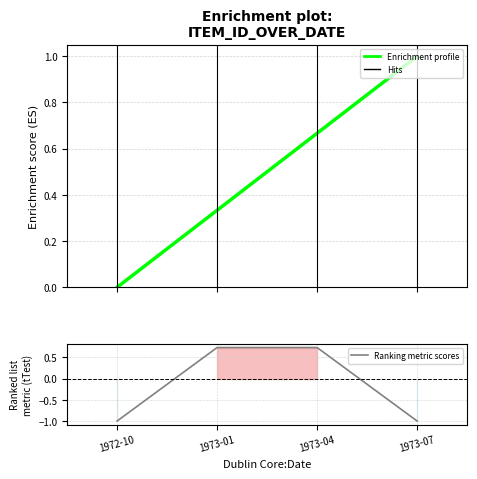

The value at 1973-04 is 0.7. True or false?

True